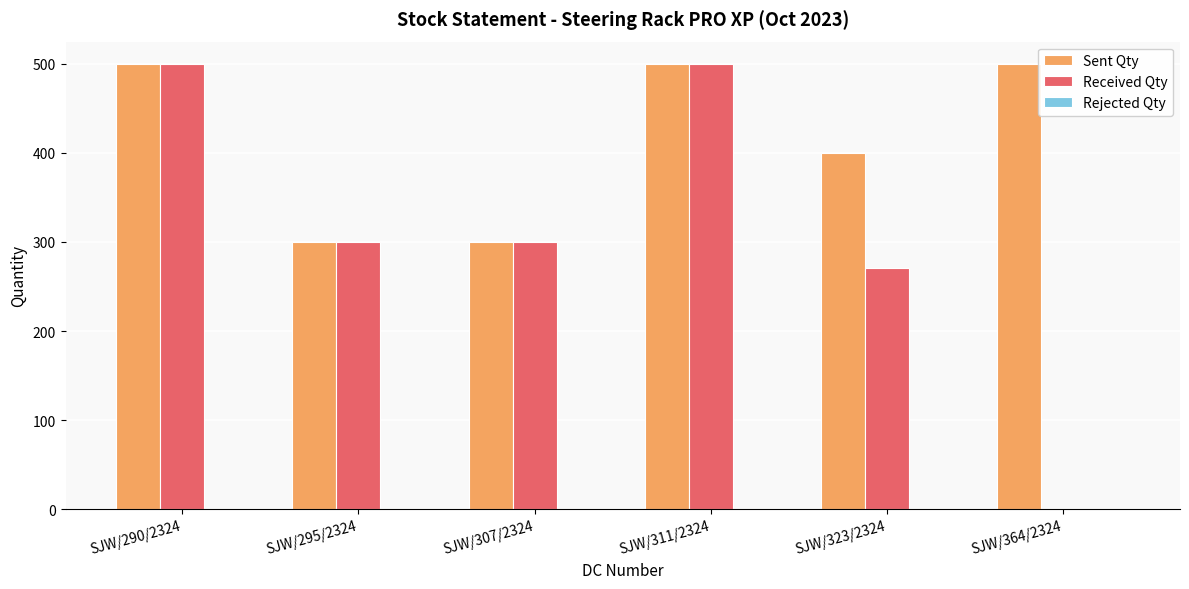

Between SJW/295/2324 and SJW/364/2324, which series saw the biggest shift?

Received Qty